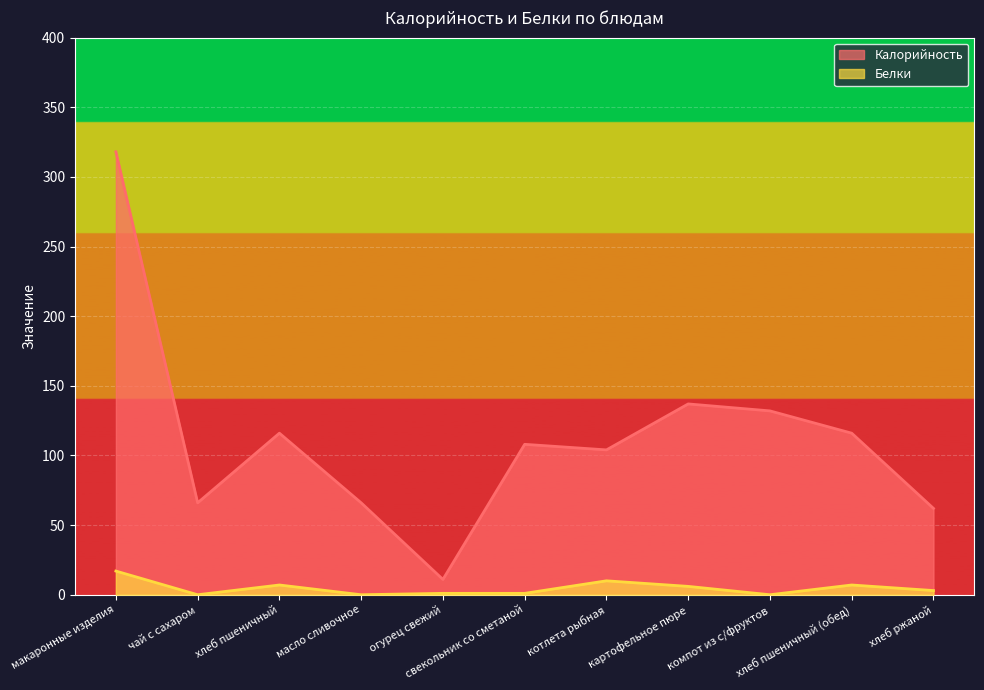

Reading left to right, transcribe all the data shown in this chart.

Калорийность: макаронные изделия=318	чай с сахаром=66	хлеб пшеничный=116	масло сливочное=66	огурец свежий=11	свекольник со сметаной=108	котлета рыбная=104	картофельное пюре=137	компот из с/фруктов=132	хлеб пшеничный (обед)=116	хлеб ржаной=62
Белки: макаронные изделия=17	чай с сахаром=0	хлеб пшеничный=7	масло сливочное=0	огурец свежий=1	свекольник со сметаной=1	котлета рыбная=10	картофельное пюре=6	компот из с/фруктов=0	хлеб пшеничный (обед)=7	хлеб ржаной=3